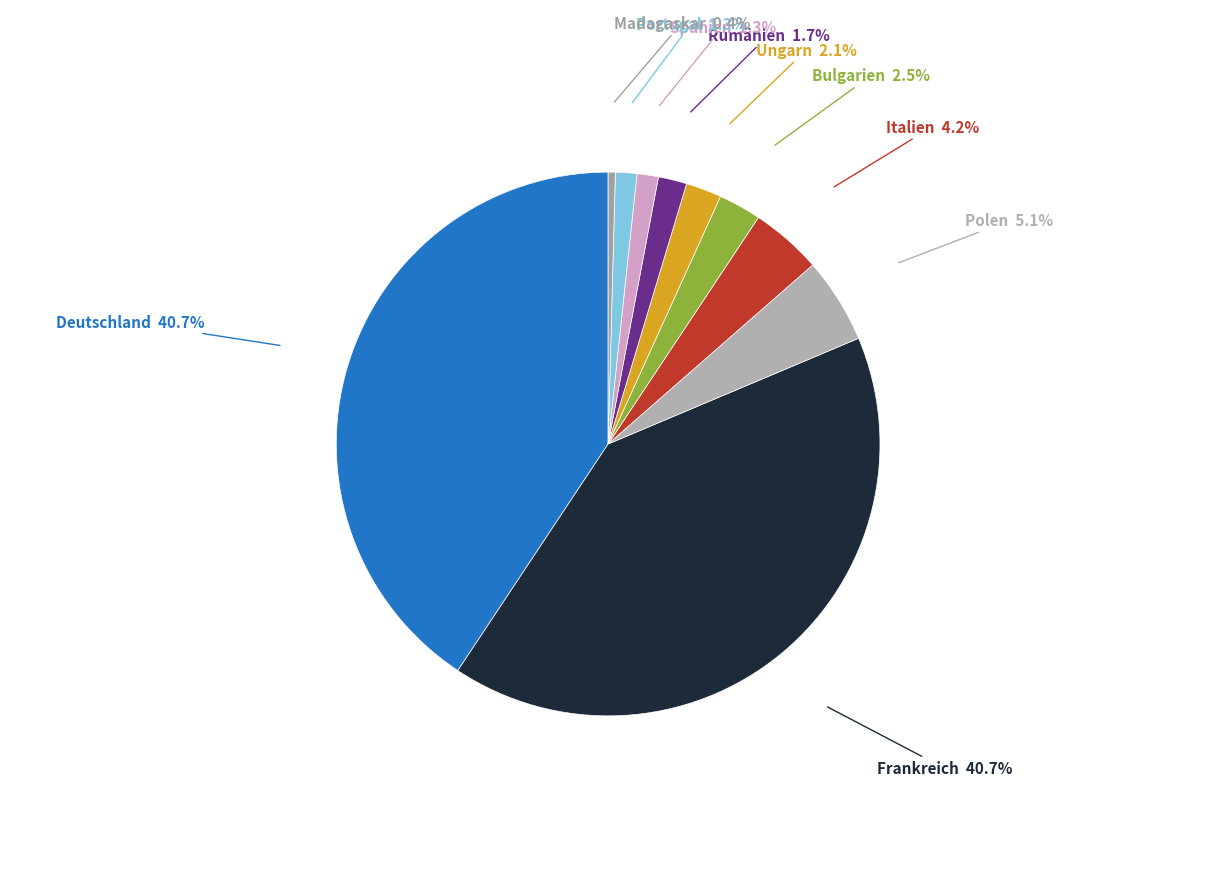

Which has a higher value, Deutschland or Portugal?

Deutschland